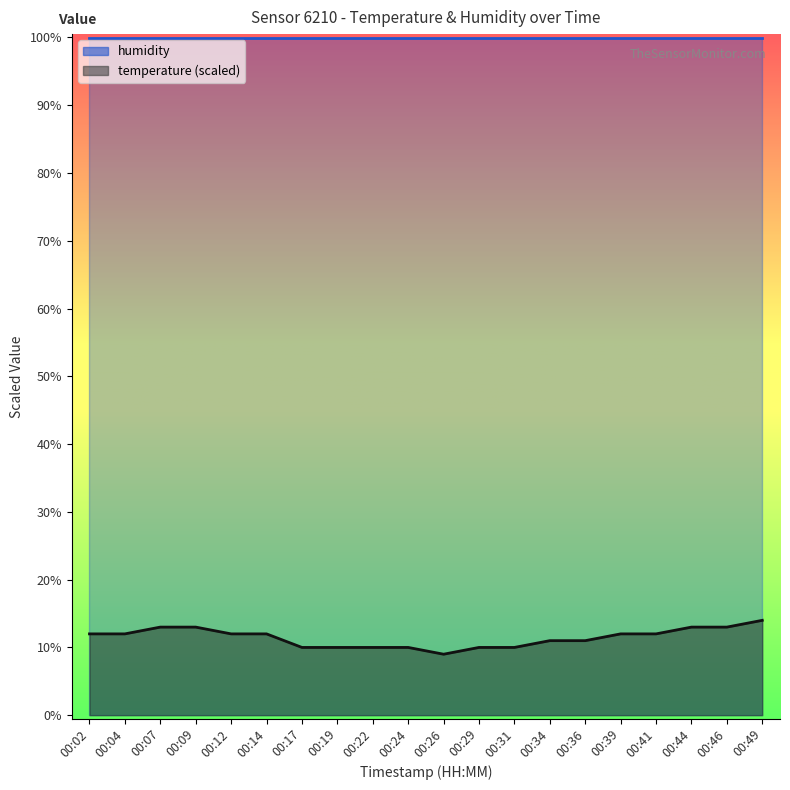

What is the average value?

11